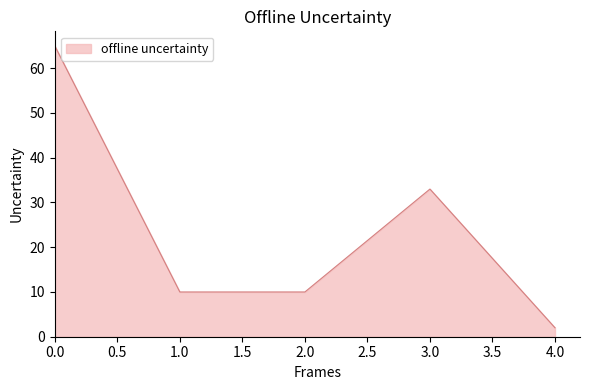

What is the change in value from 2.0 to 3.0?

+23